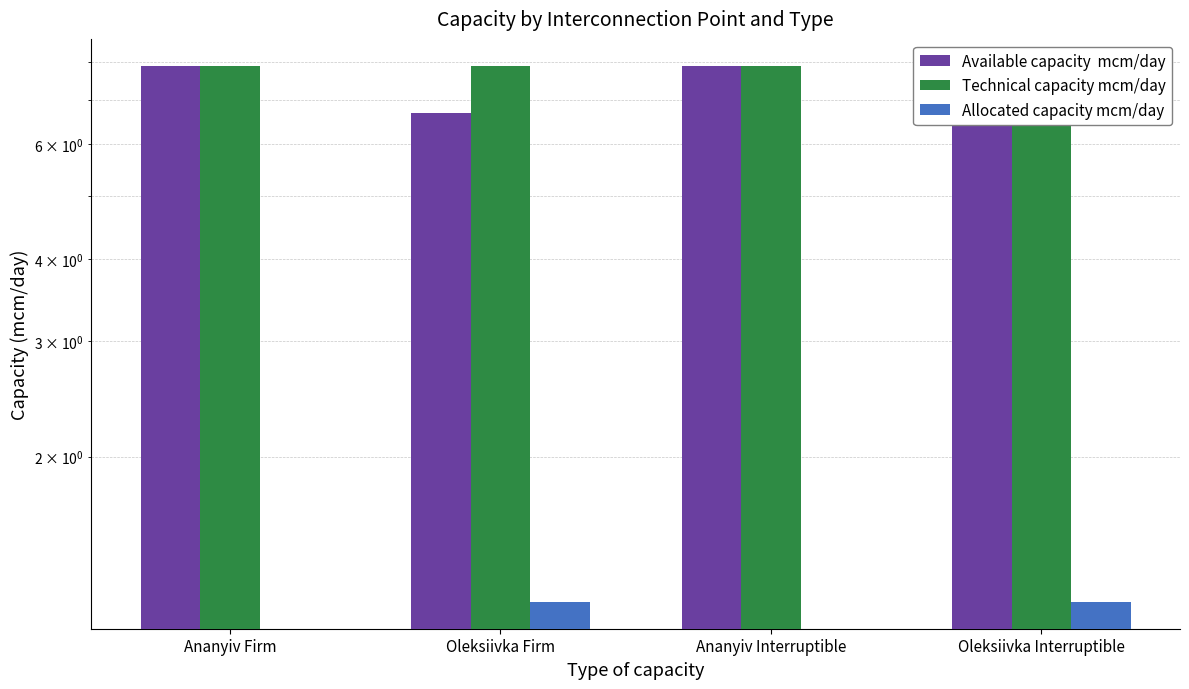

What is the difference between the second highest and minimum values in the Available capacity  mcm/day series?

1.2